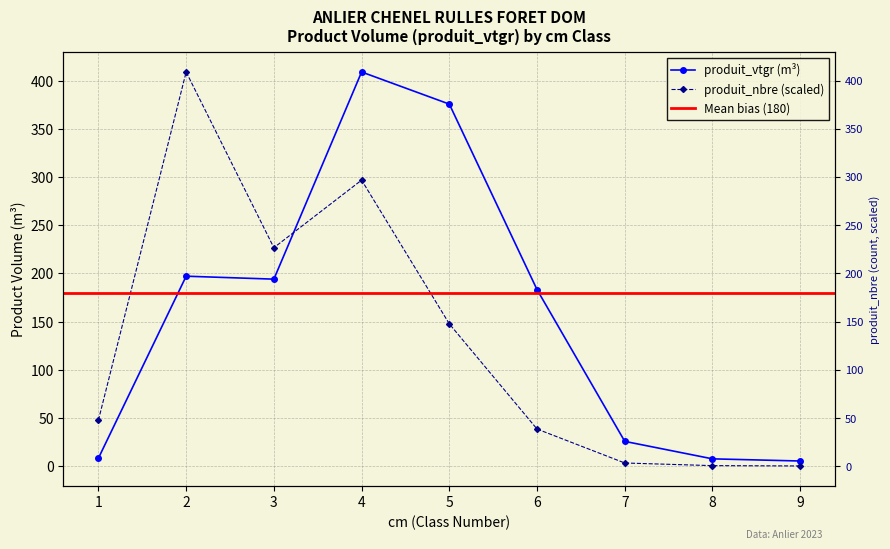

Rank the series by their average value, from highest to lowest.

produit_vtgr, produit_nbre